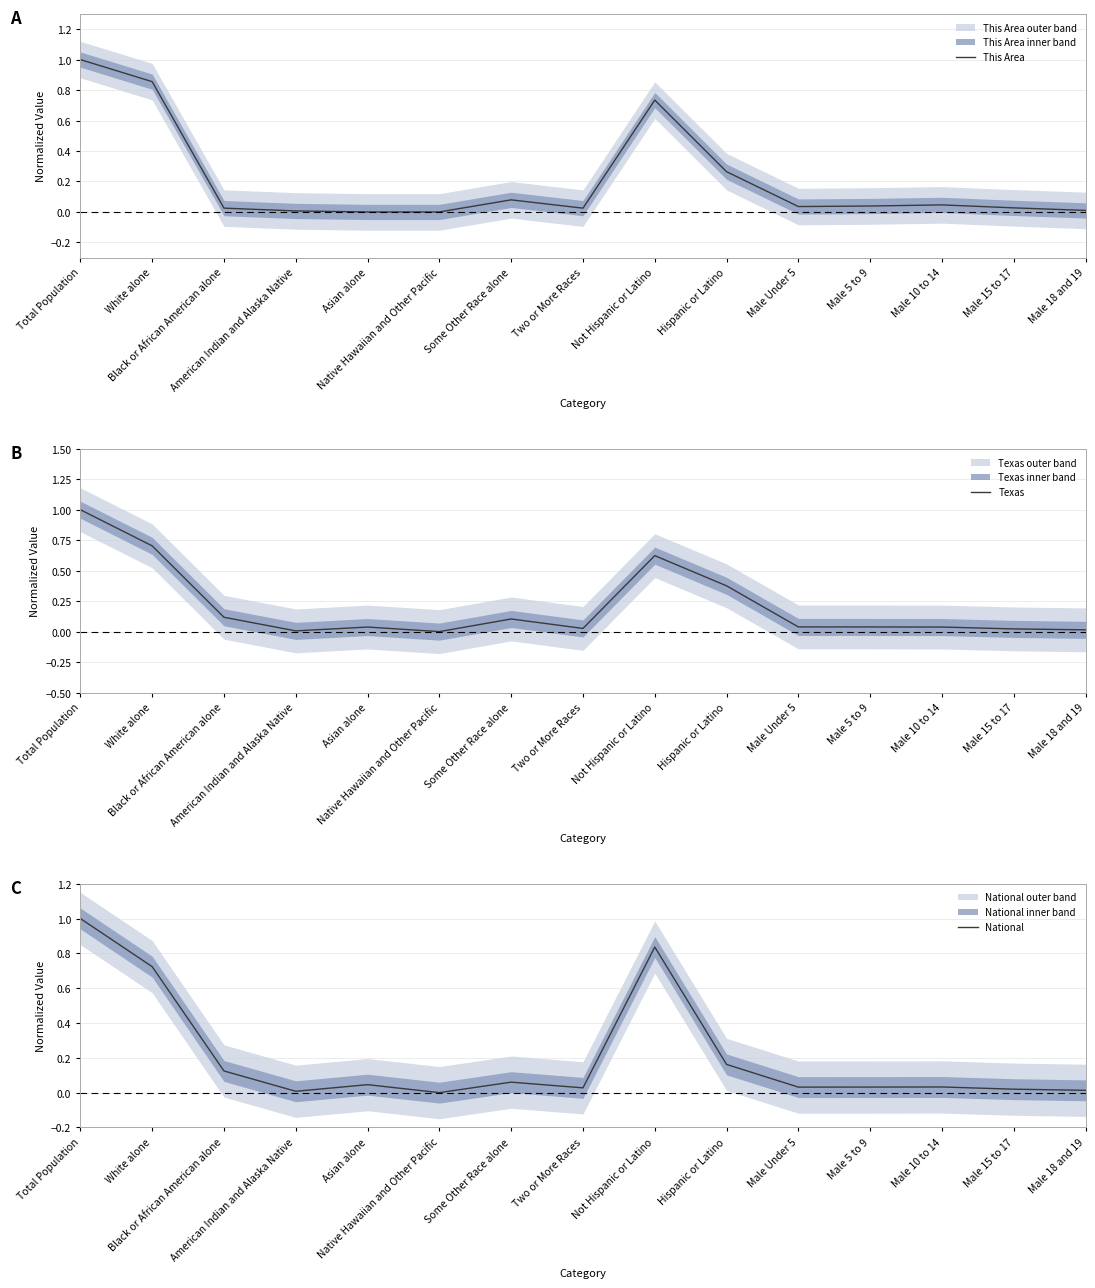

What is the average value of the Texas series?

0.2